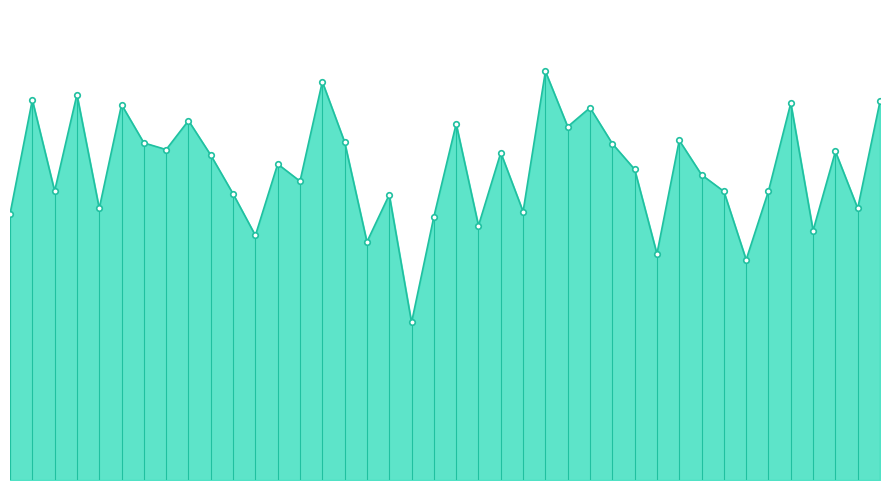

Does the chart display data point markers on the line(s)?

No